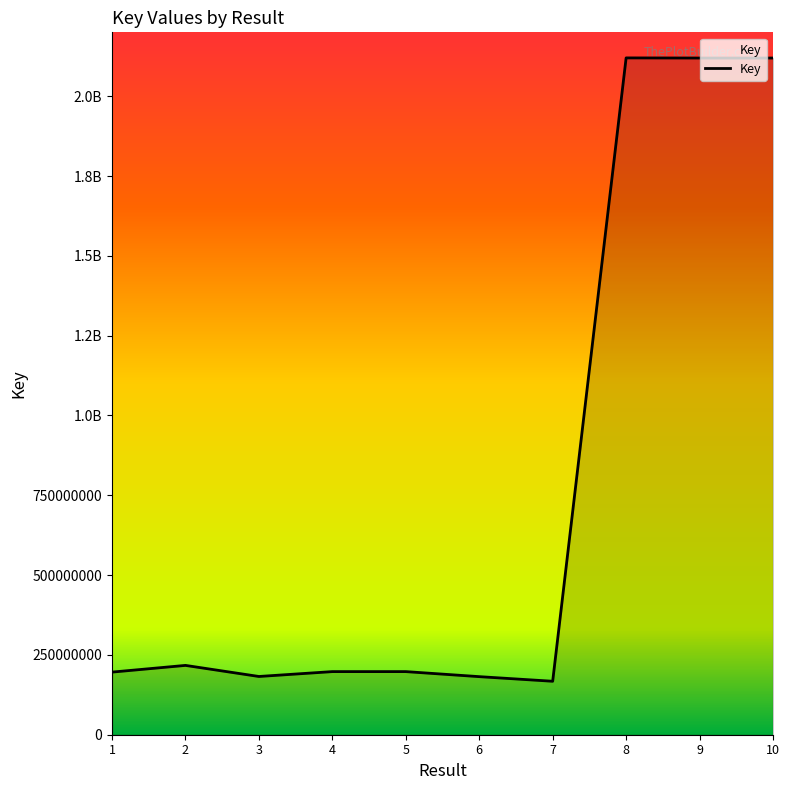

What is the maximum value shown in the chart?

2119924985